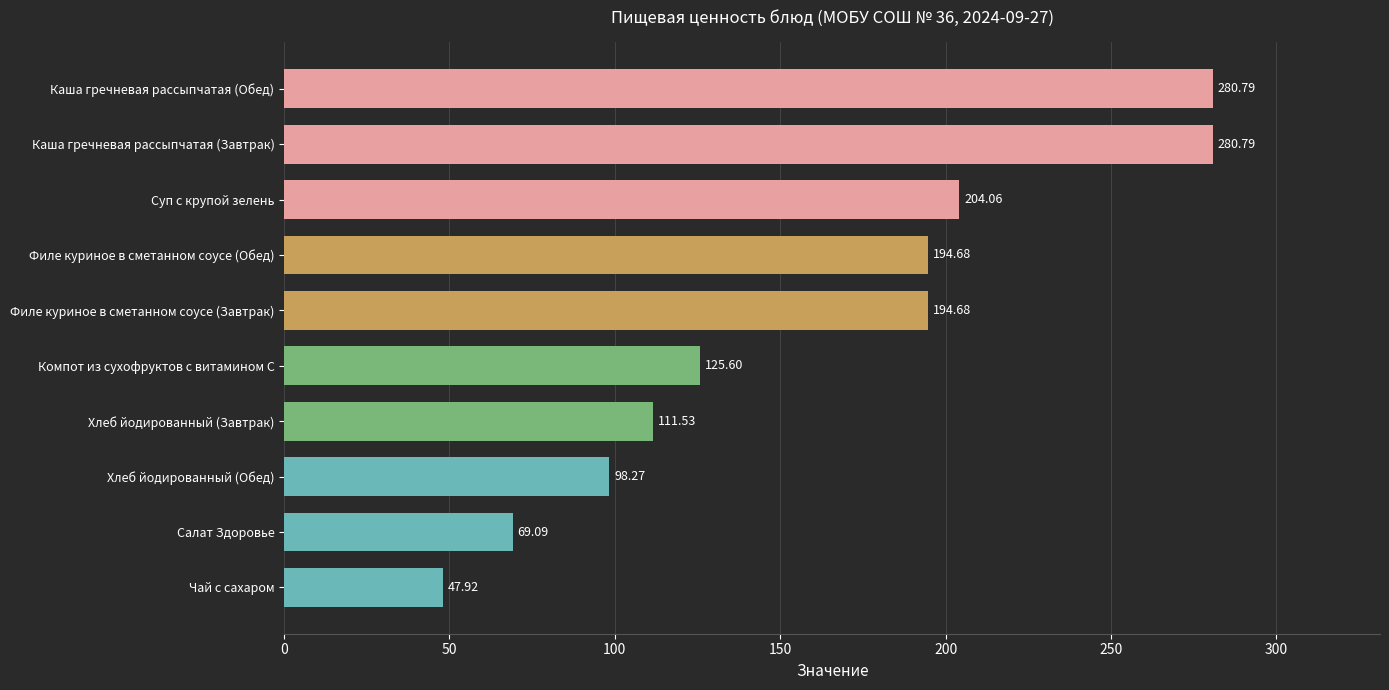

What is the label of the 8th bar from the bottom?

Суп с крупой зелень